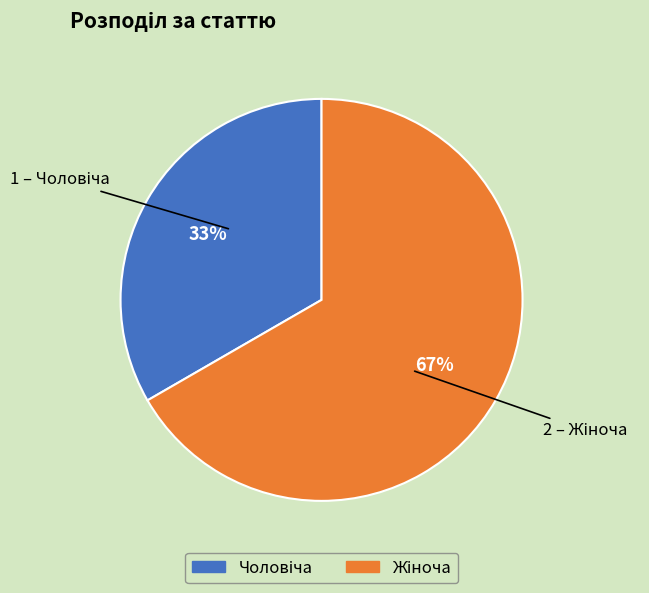

To the nearest percent, what is the average slice percentage?

50%